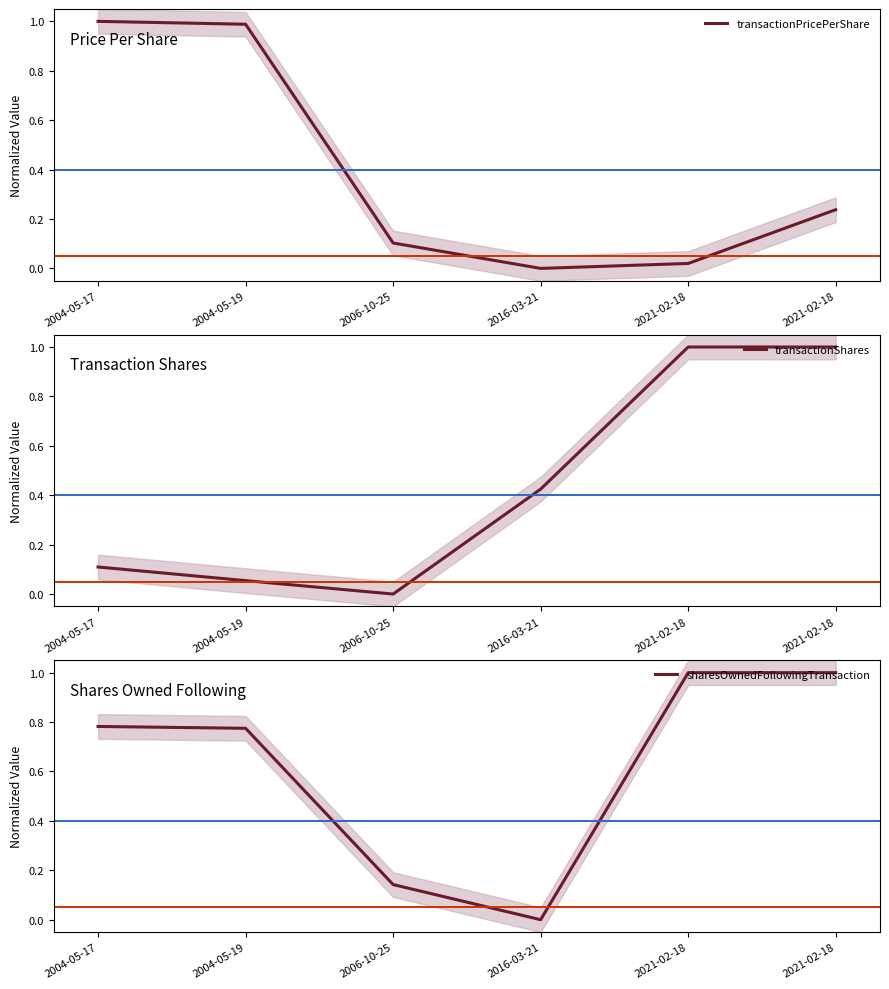

How many values in transactionShares are above zero?

5